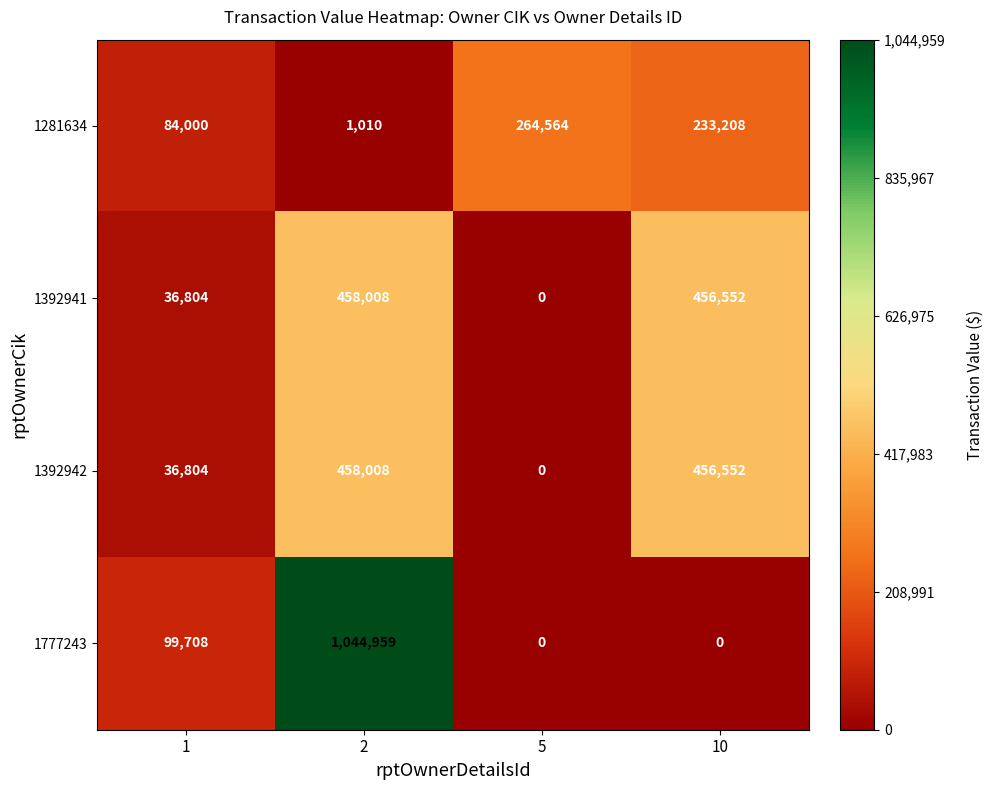

How many categories are shown in the chart?

4